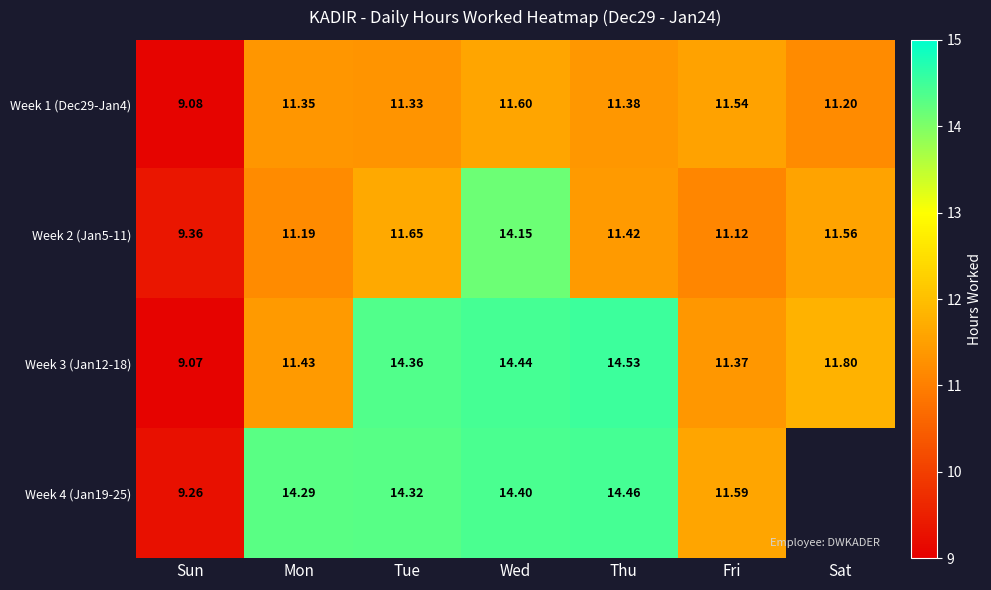

Which has a higher value, Wed or Sun?

Wed